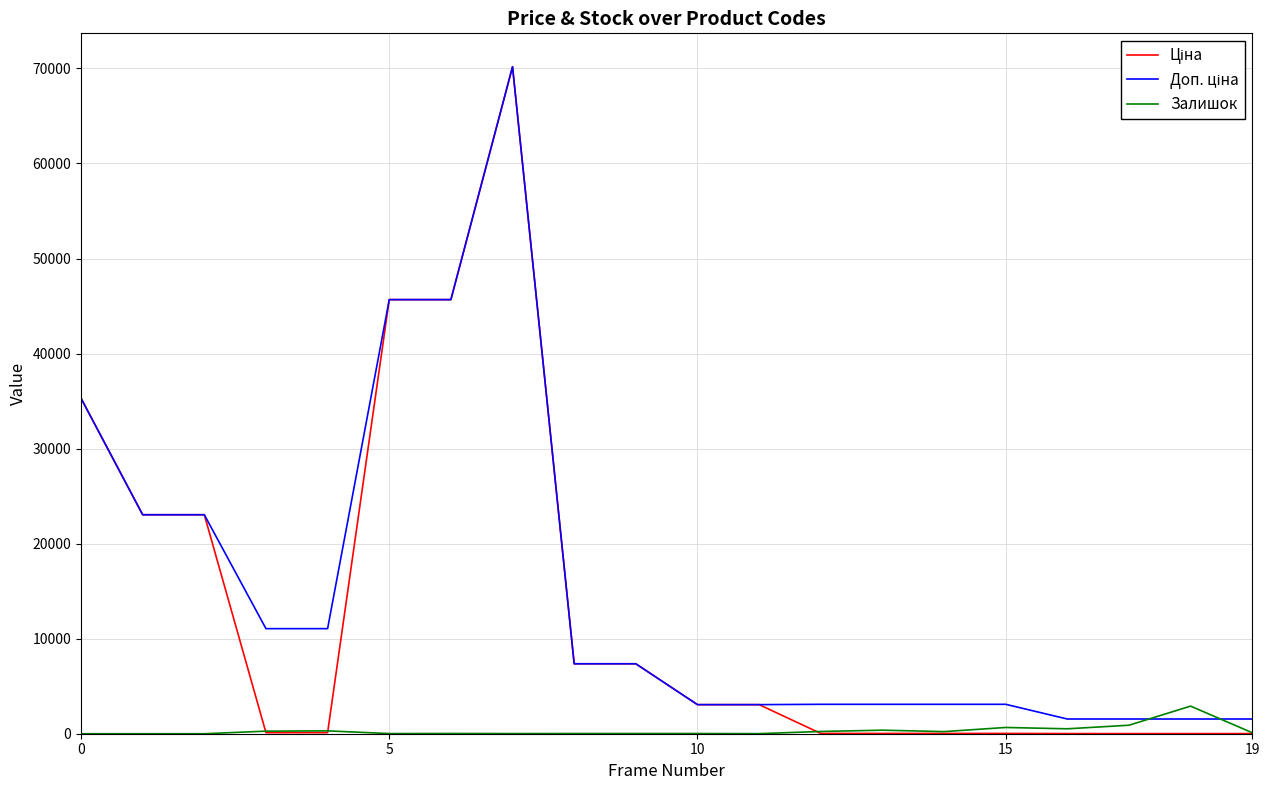

What is the maximum value shown in the chart?

70181.6